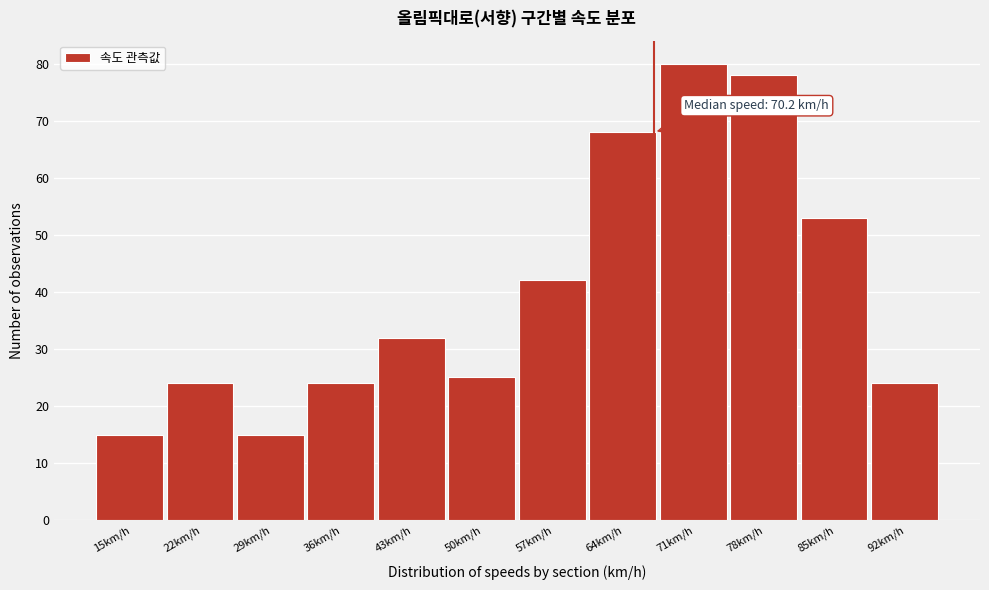

Reading left to right, list all the values displayed in this chart.

15	24	15	24	32	25	42	68	80	78	53	24